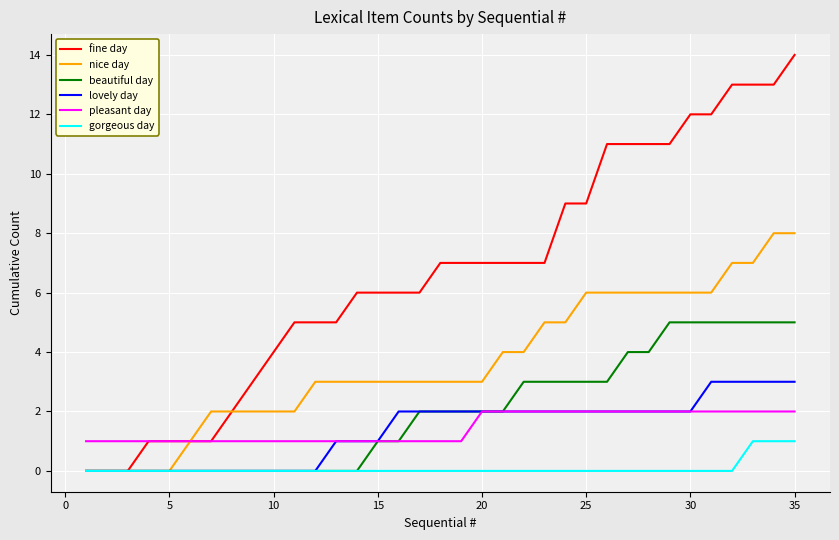

Which series has the widest spread of values?

fine day